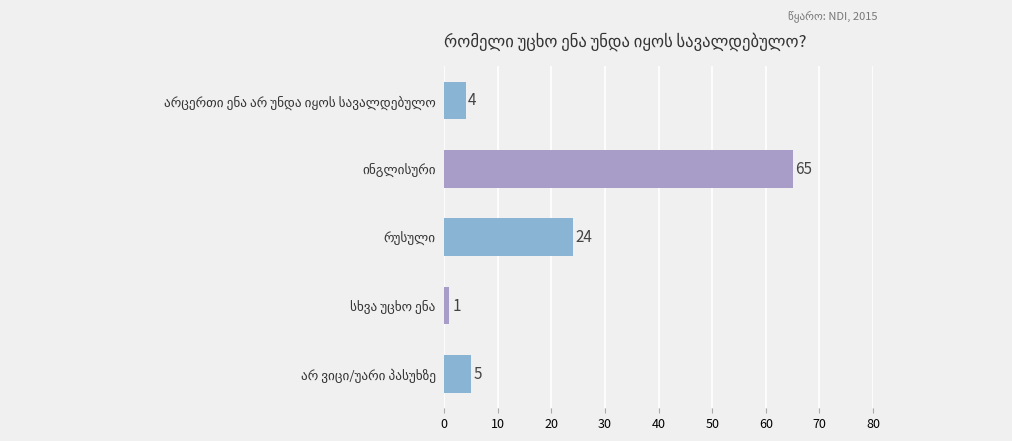

Reading bottom to top, what are all the values shown in this chart?

5	1	24	65	4